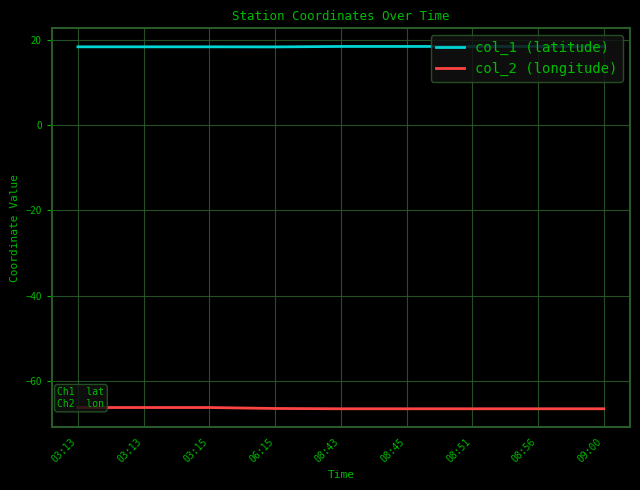

What is the total value across all series at 08:51?

-48.1